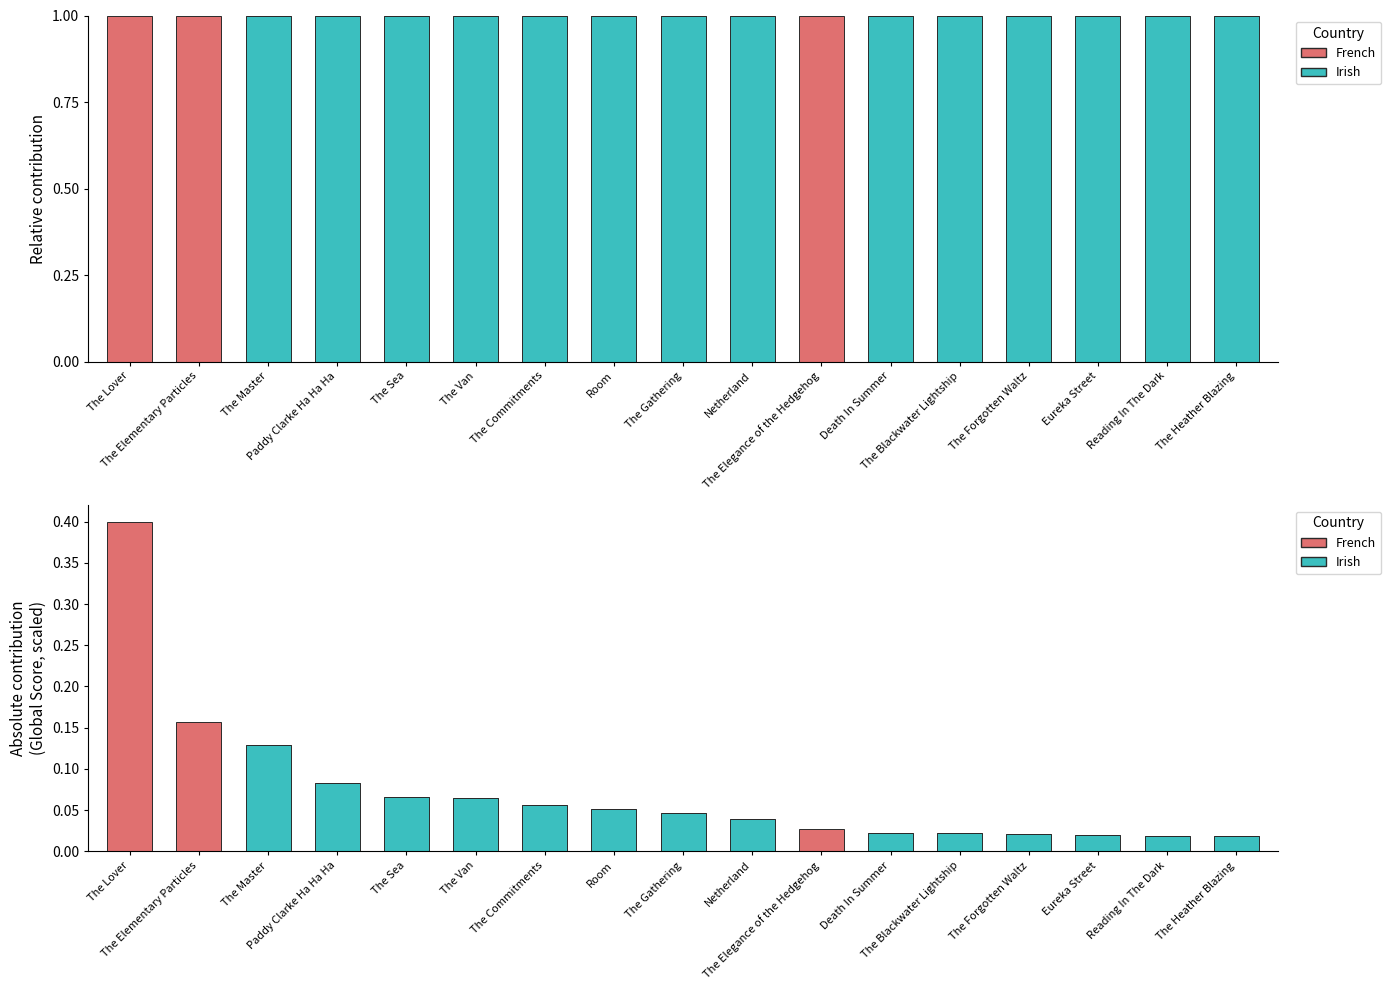

How many data points in Irish are above 0?

14